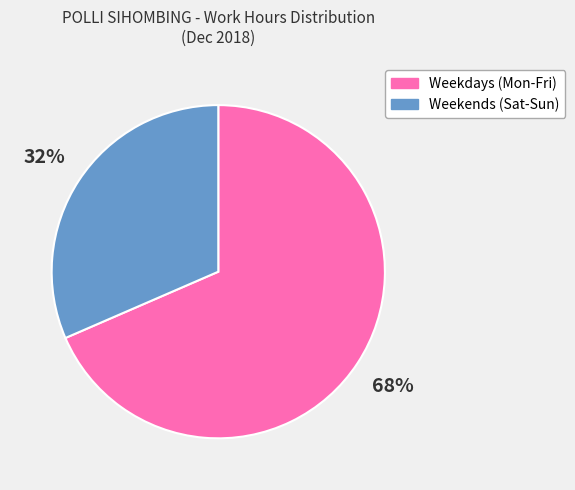

Is there any slice that represents more than half of the pie?

Yes